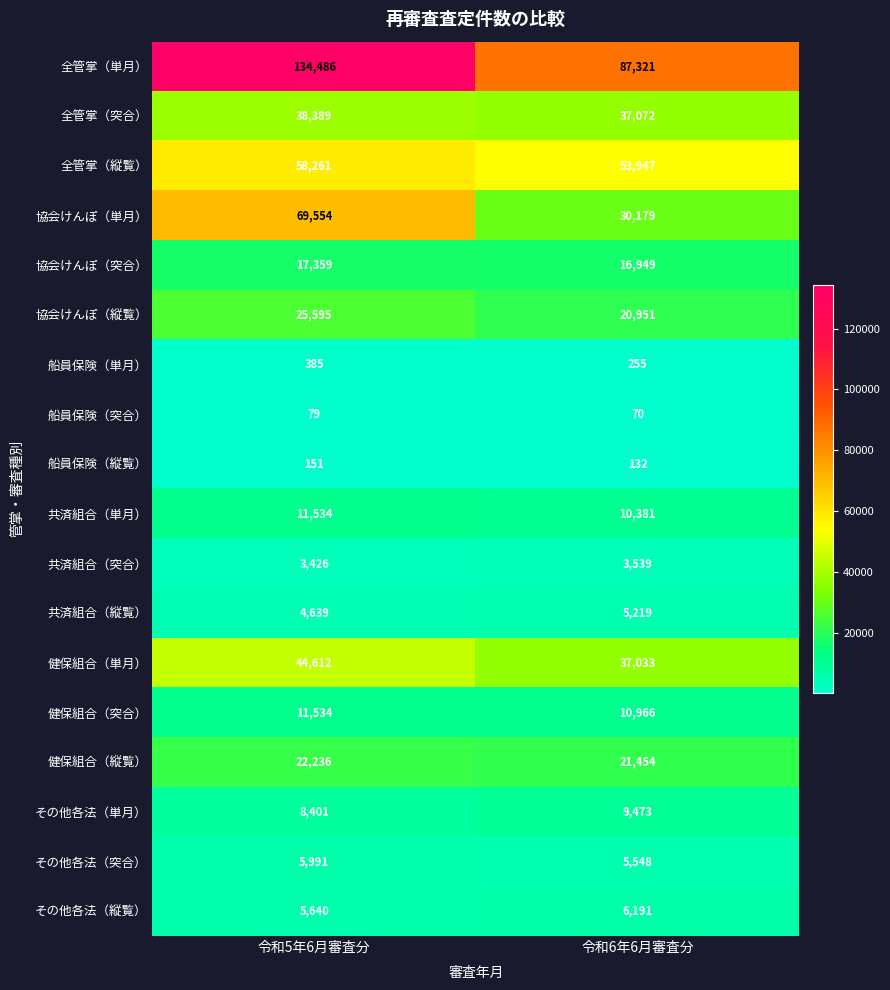

What is the highest value of the 船員保険（突合） series?

79